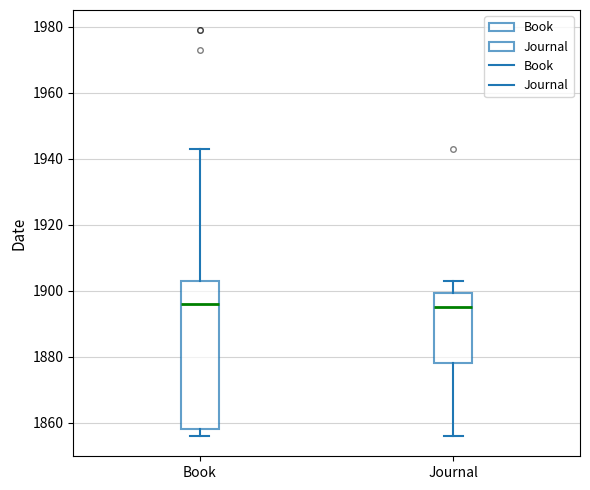

Reading left to right, read every box against the y-axis: the position of its median line, the range the box covers, and the ends of its whiskers. The values are not printed on the chart, so give them approximately, as read against the axis.

Book: median 1896, box 1858 to 1904, whiskers 1856 to 1944
Journal: median 1896, box 1878 to 1900, whiskers 1856 to 1904